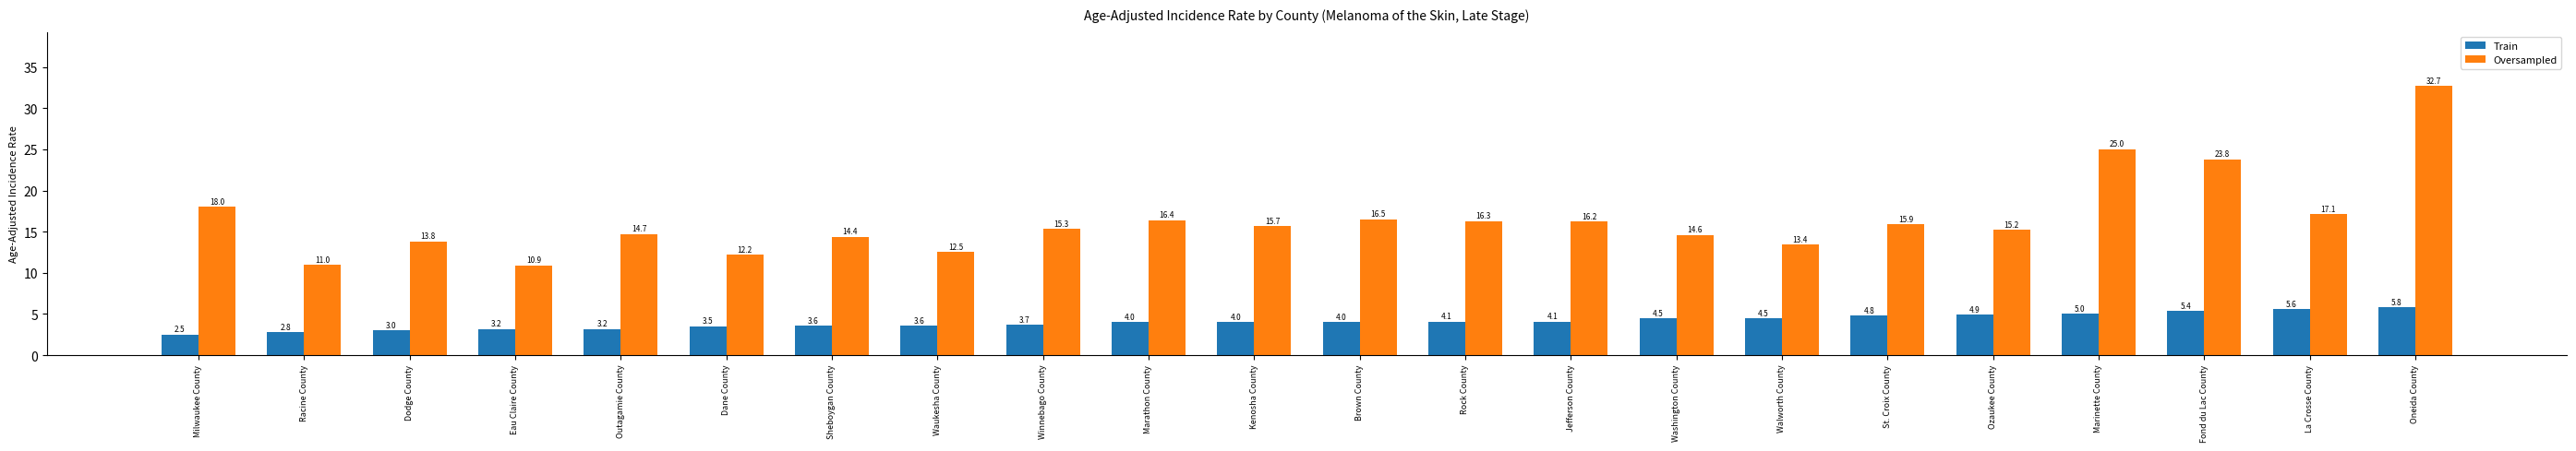

List the series in order of their overall mean, highest first.

Oversampled, Train